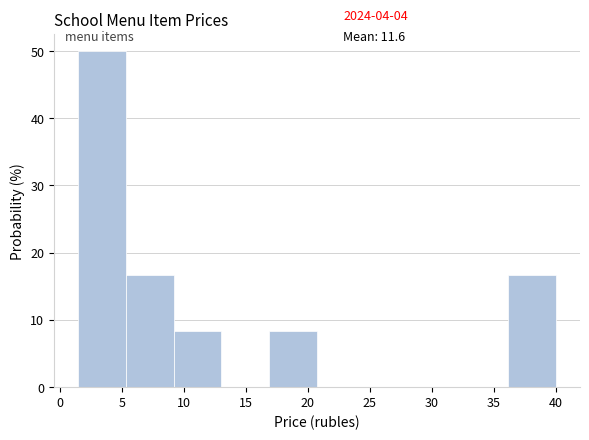

Over which range of the x-axis is the bar tallest?

1.5 to 5.5